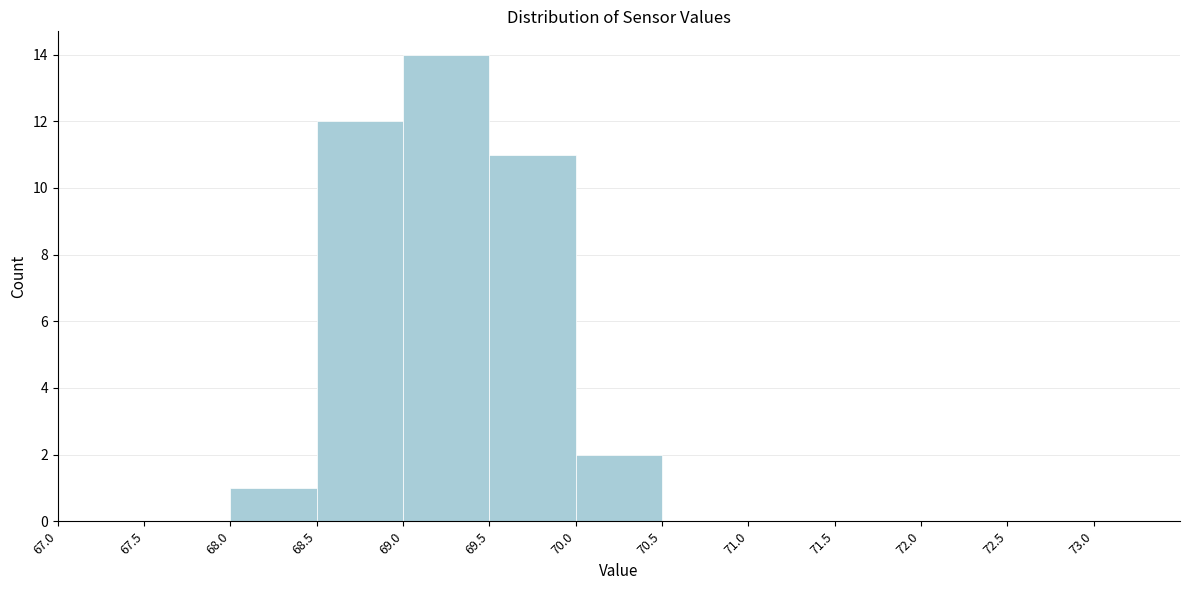

Over which range of the x-axis is the bar tallest?

69.0 to 69.5